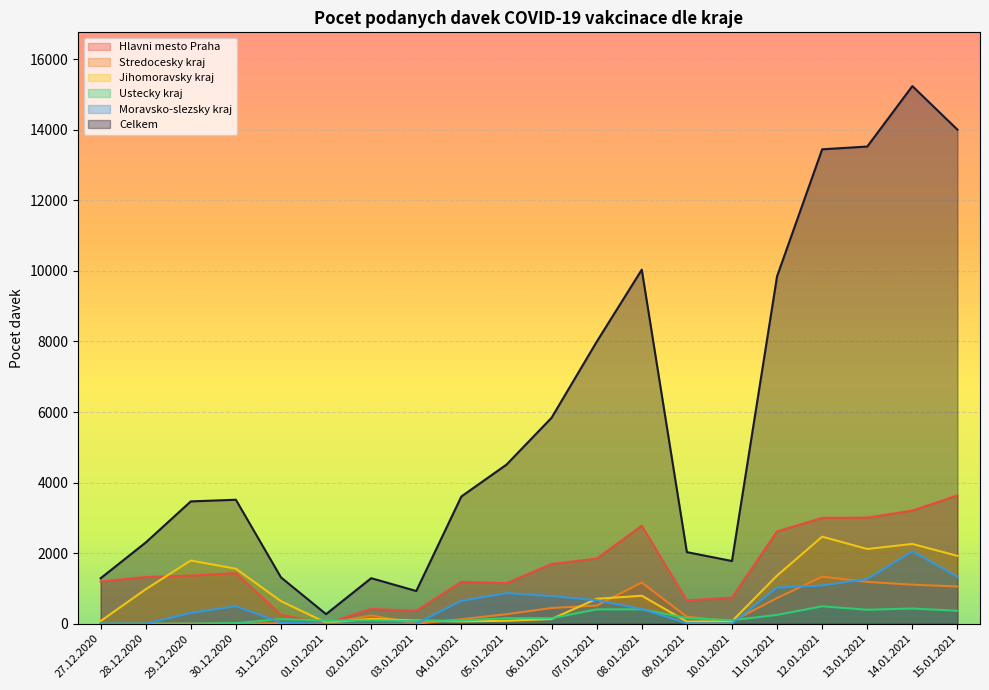

What is the difference between the second highest and second lowest values in the Hlavni mesto Praha series?

2956